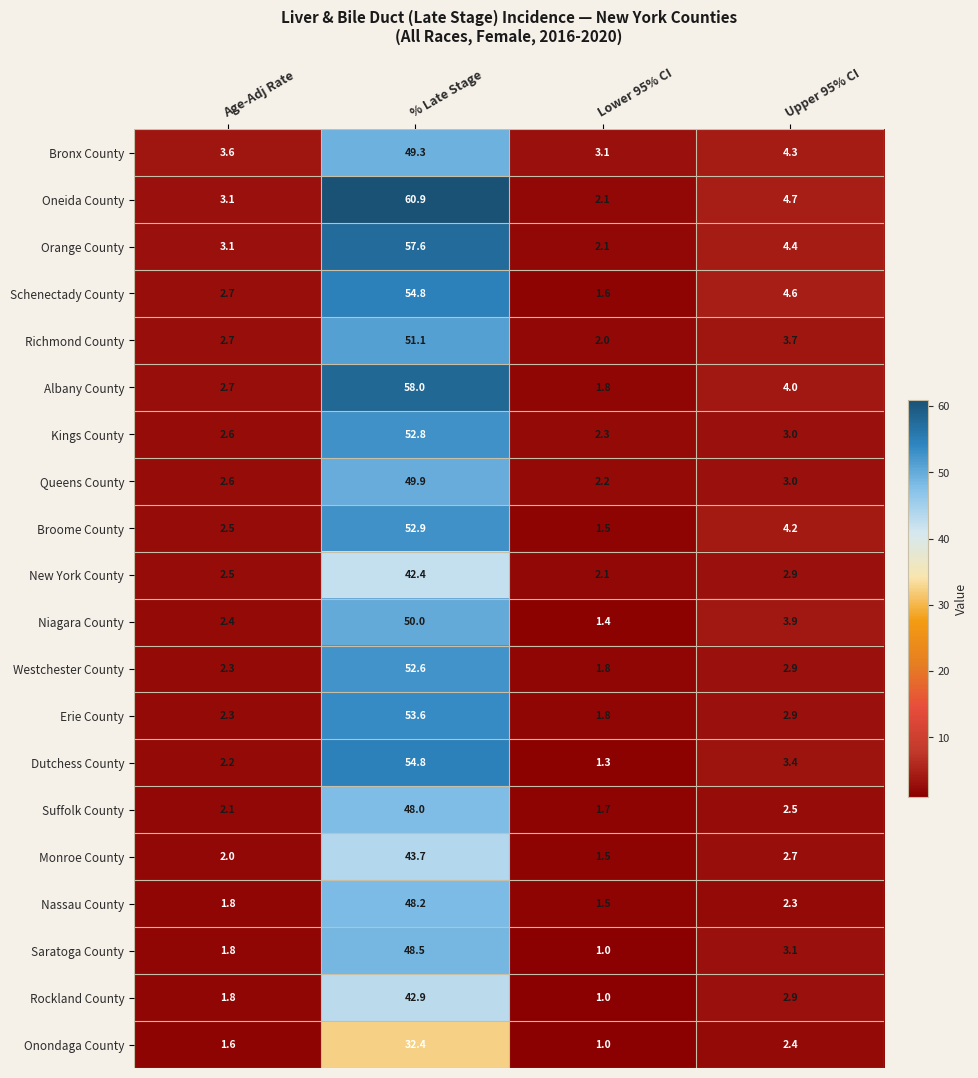

Between Age-Adj Rate and % Late Stage, which series saw the biggest shift?

Oneida County